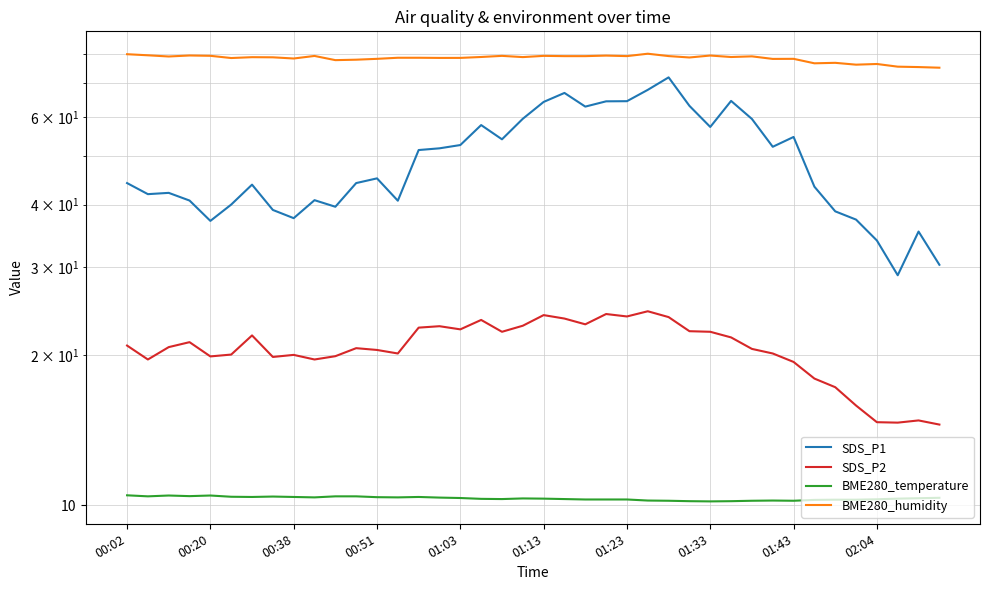

How many data points in BME280_humidity are less than 78?

8